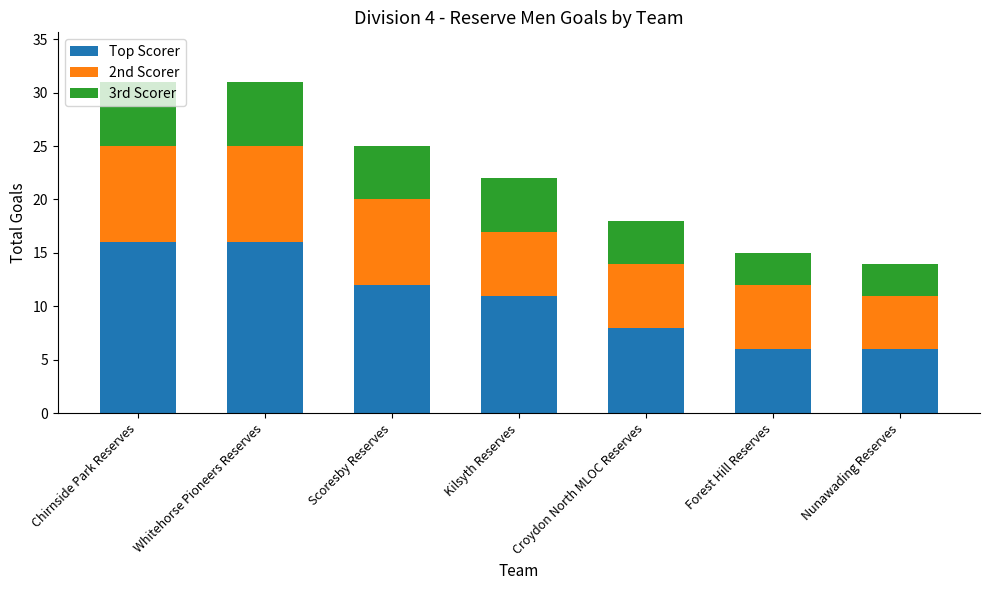

Is it true that Top Scorer equals 23 at Whitehorse Pioneers Reserves?

False